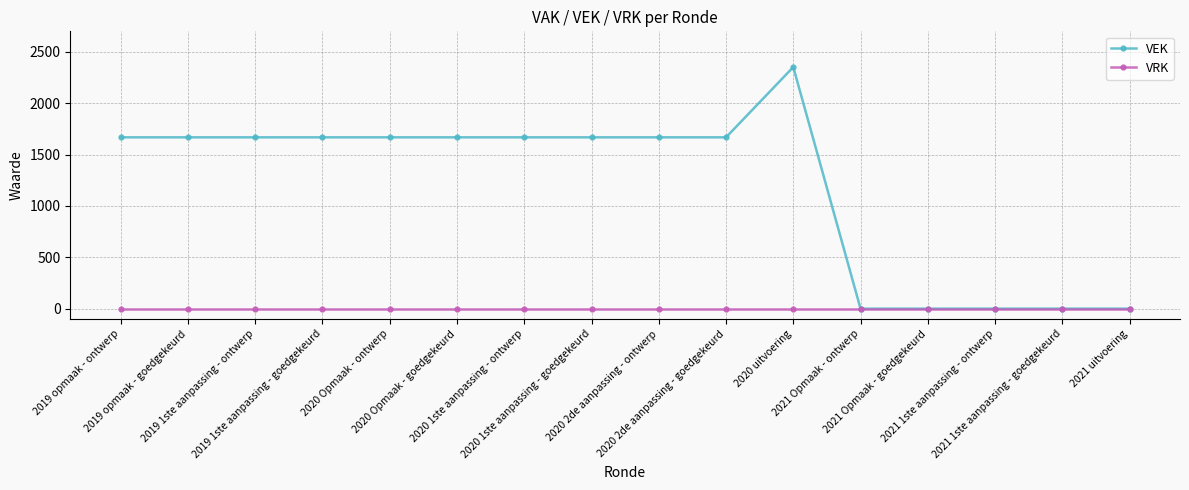

What are all the series names shown in the legend?

VEK, VRK